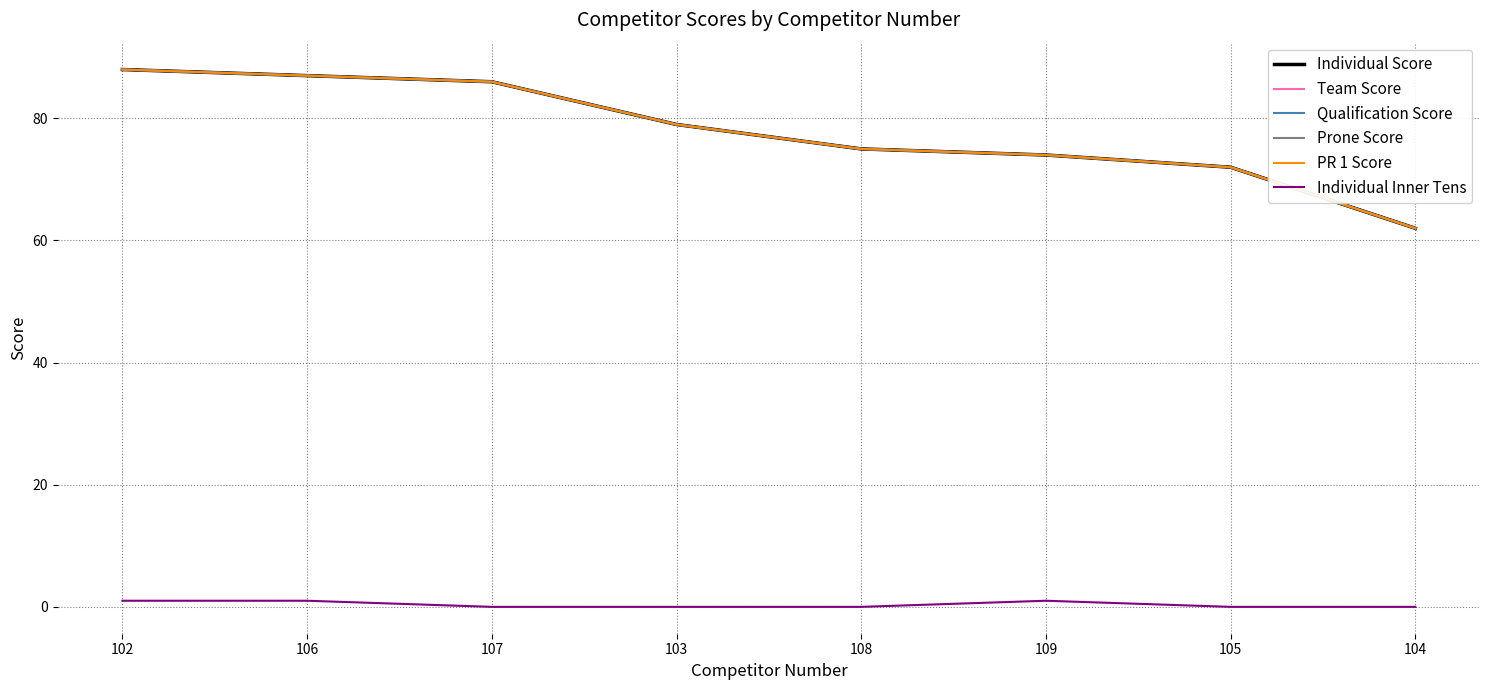

What is the label of the 6th point from the left?

109